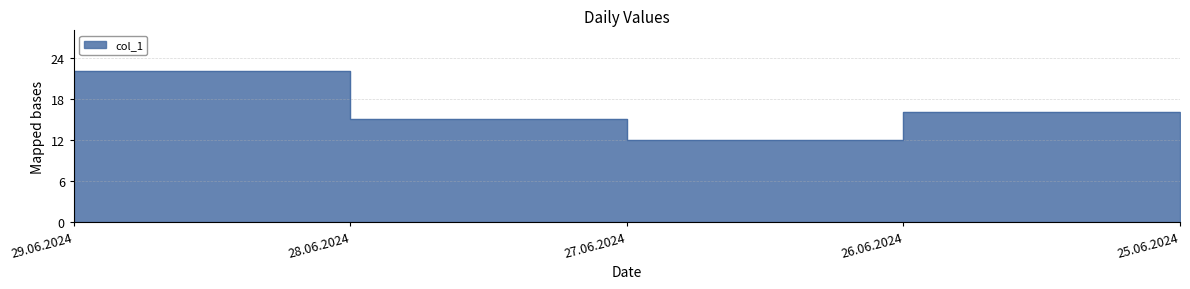

What is the average value?

16